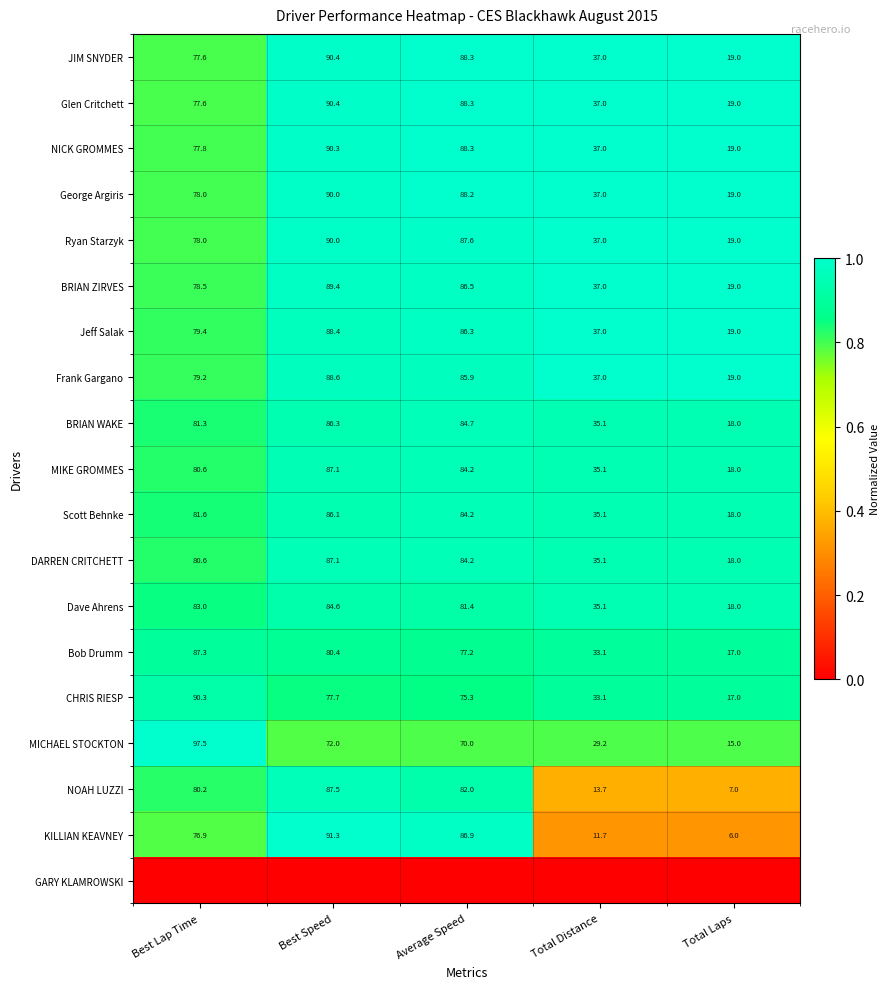

At which label does MICHAEL STOCKTON reach its peak?

Best Lap Time